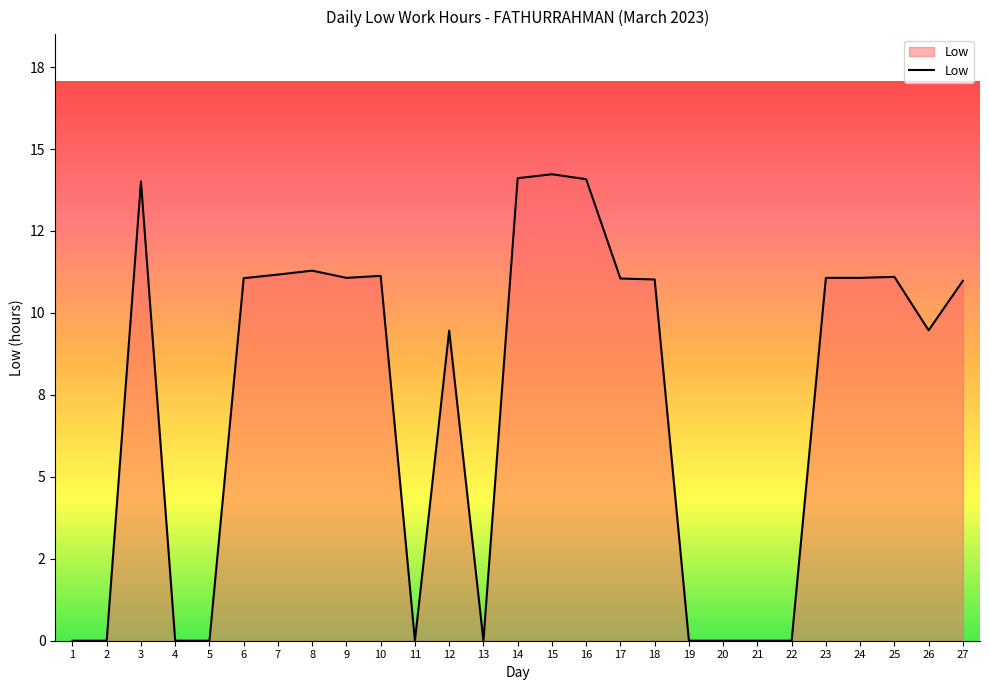

Approximately how many times larger is the value at 8 compared to 7?

1.0